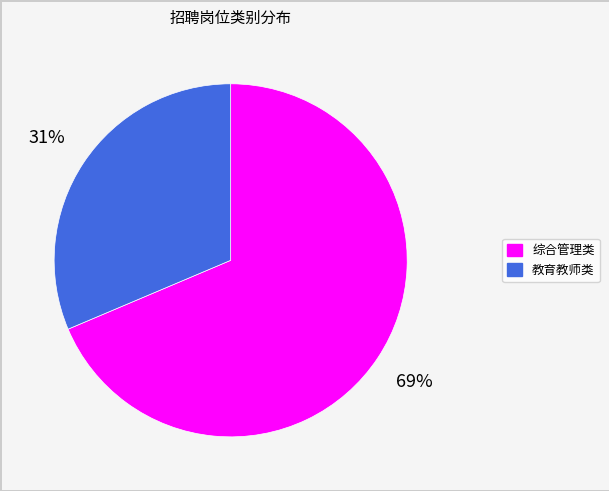

Rank the categories by value from lowest to highest.

教育教师类, 综合管理类